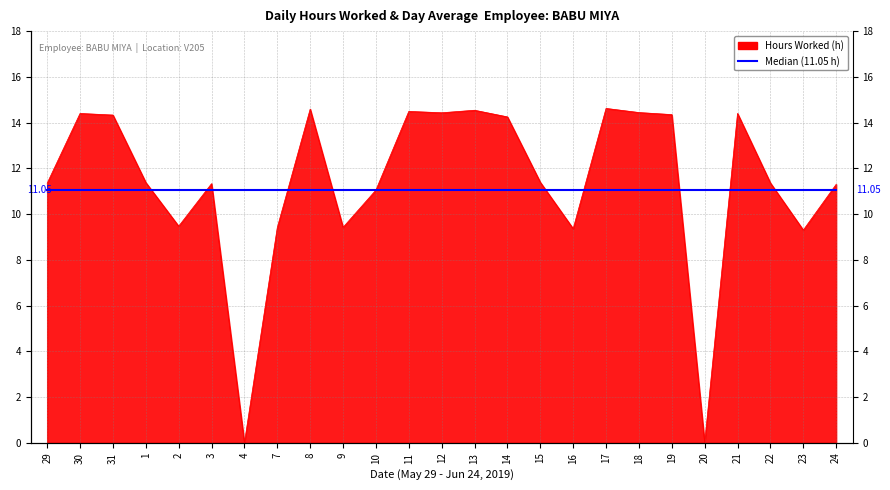

Count the number of data series in this chart.

1